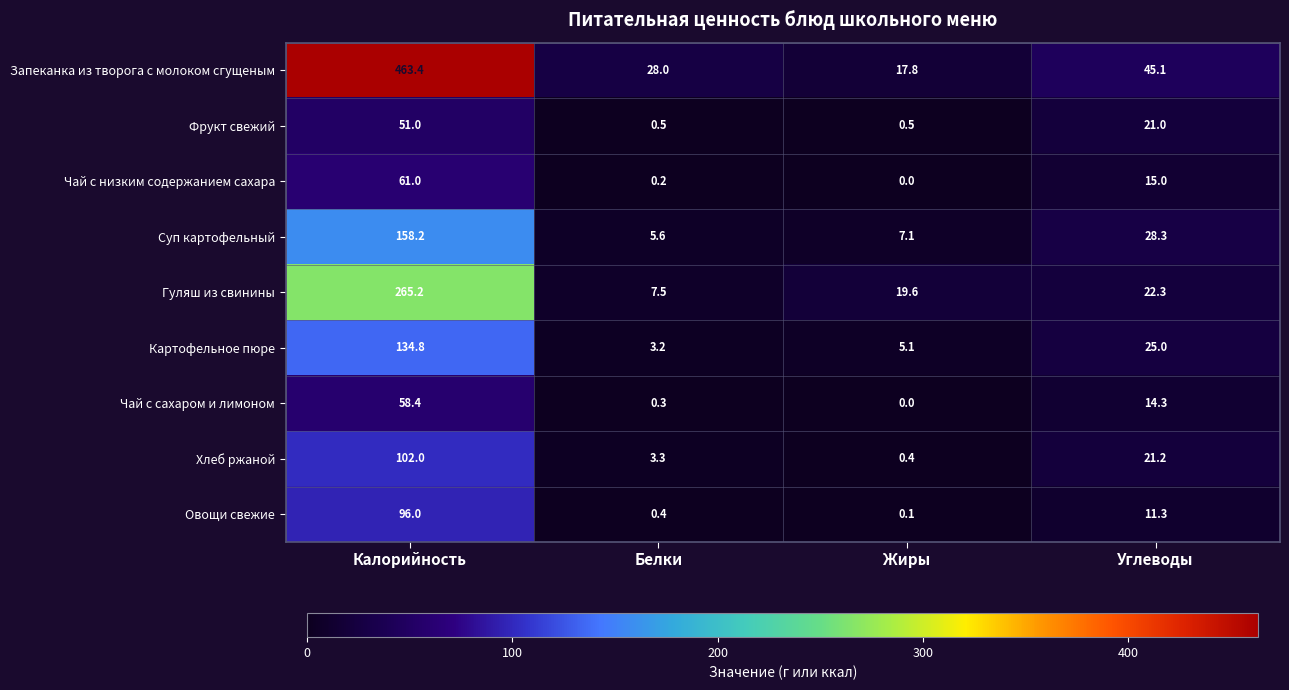

What is the maximum value for Чай с сахаром и лимоном?

58.4